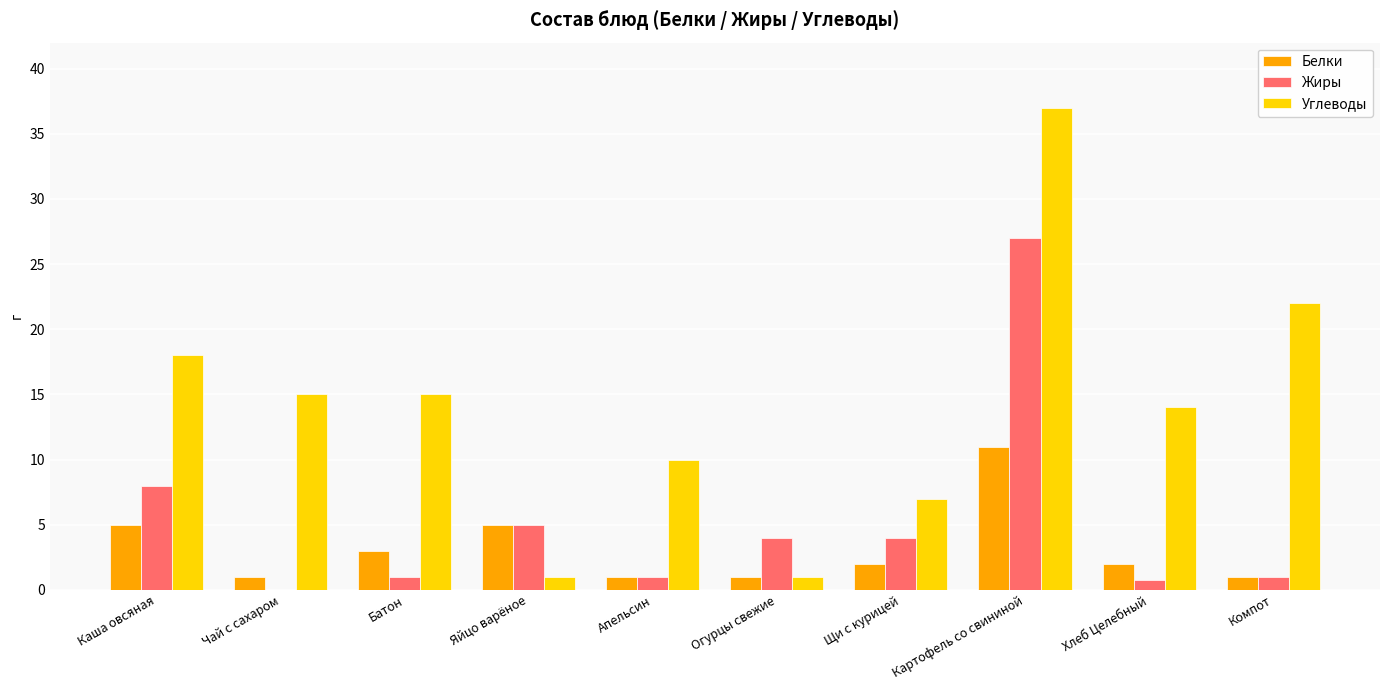

Are the bars grouped side by side (vs. stacked)?

Yes